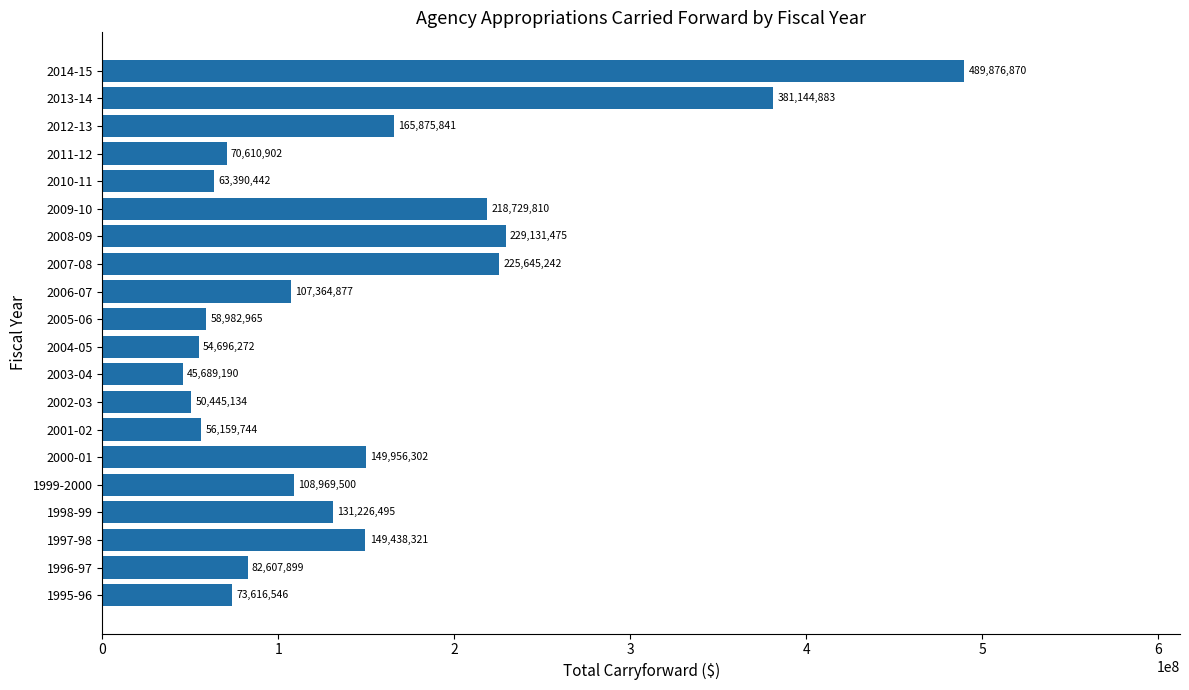

Does the chart contain stacked bars?

No